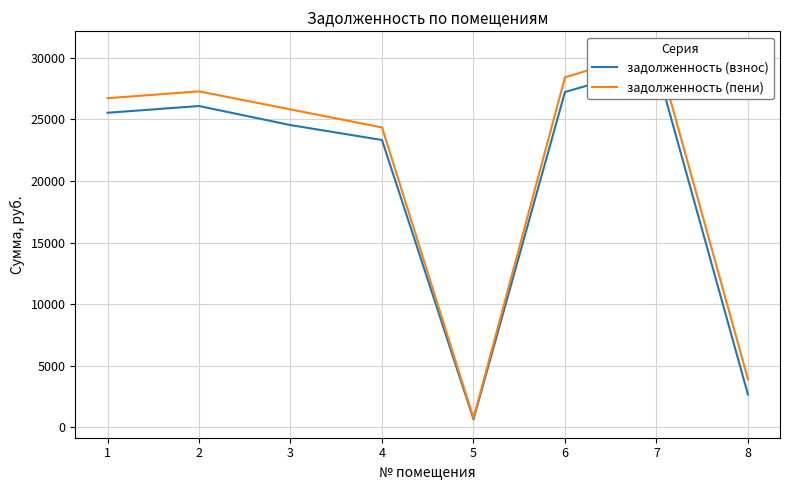

What is the difference between the highest and lowest values at 8?

1231.2